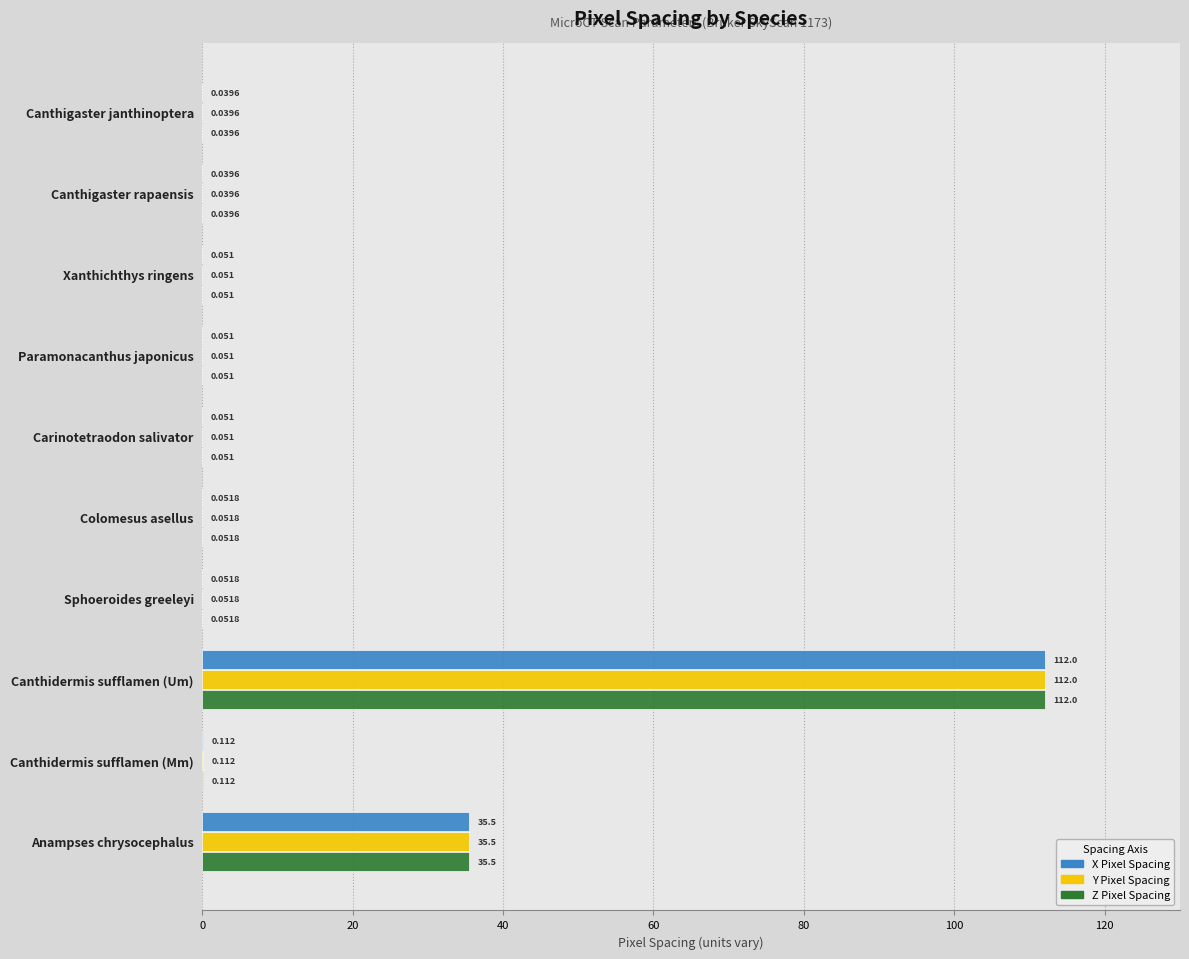

At which category is the sum across all series the highest?

Canthidermis sufflamen (Um)